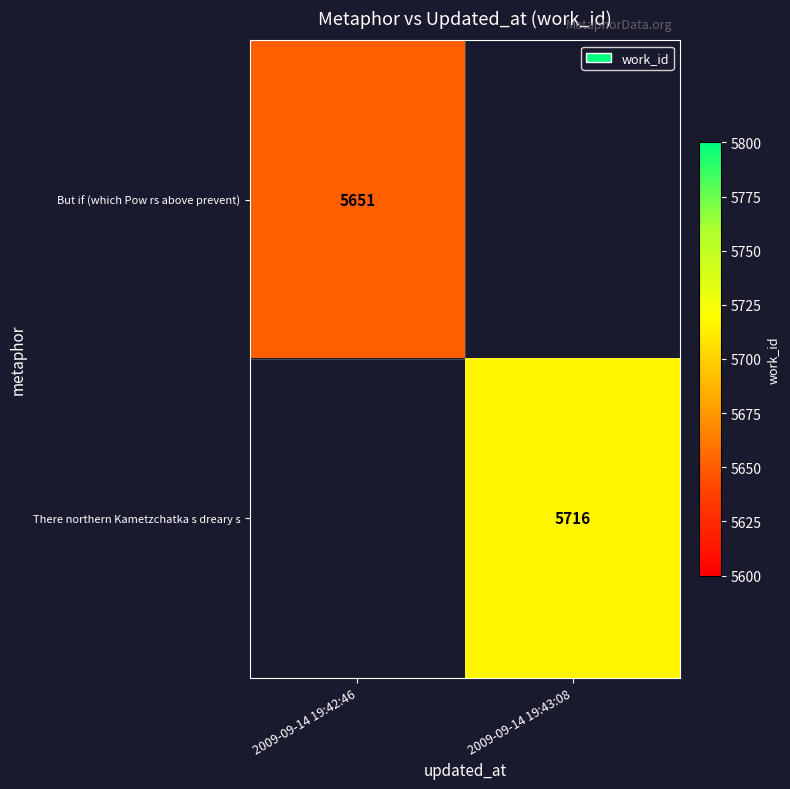

Which has a higher value, 2009-09-14 19:42:46 or 2009-09-14 19:43:08?

2009-09-14 19:43:08